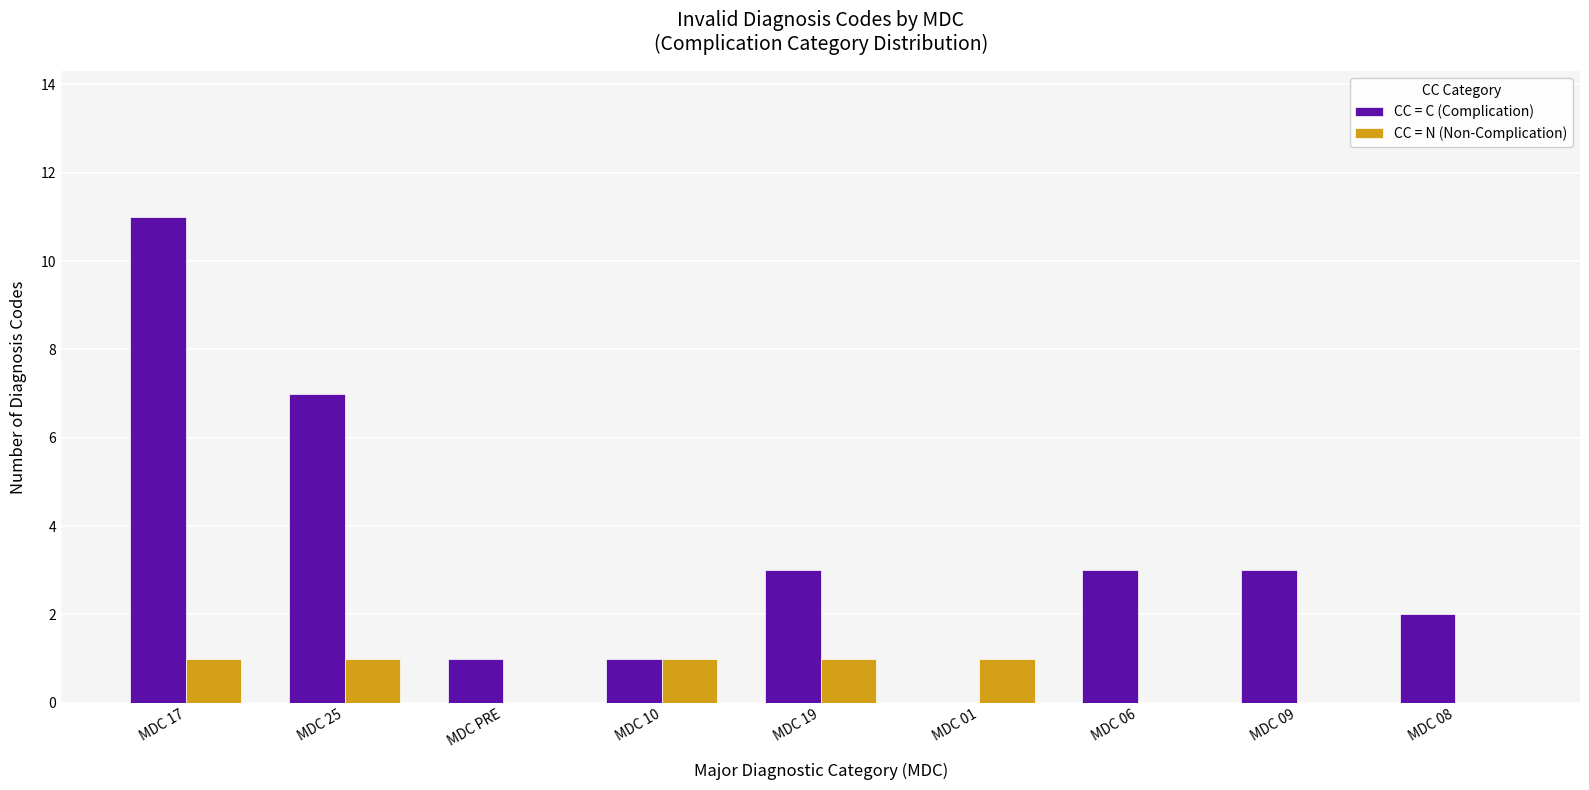

What is the total value across all series at MDC 09?

3